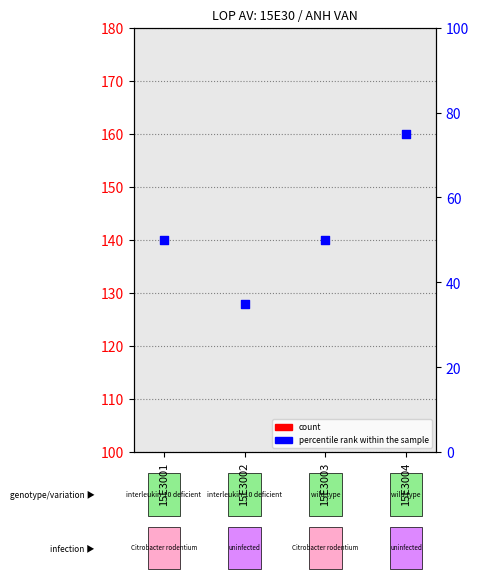

Which series reaches the maximum Y coordinate?

percentile rank within the sample